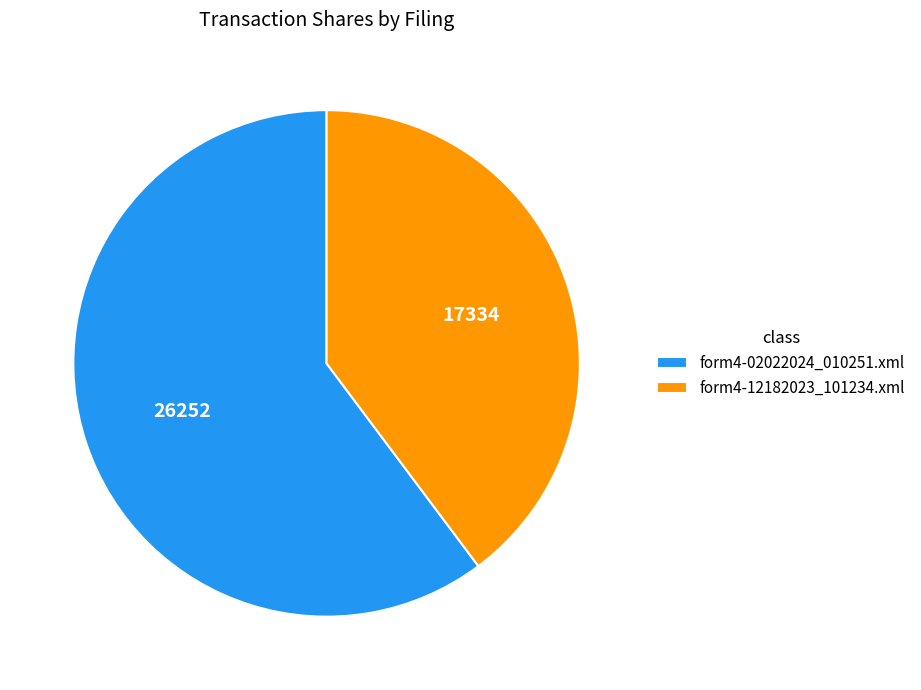

What is the smallest slice in the pie chart?

form4-12182023_101234.xml